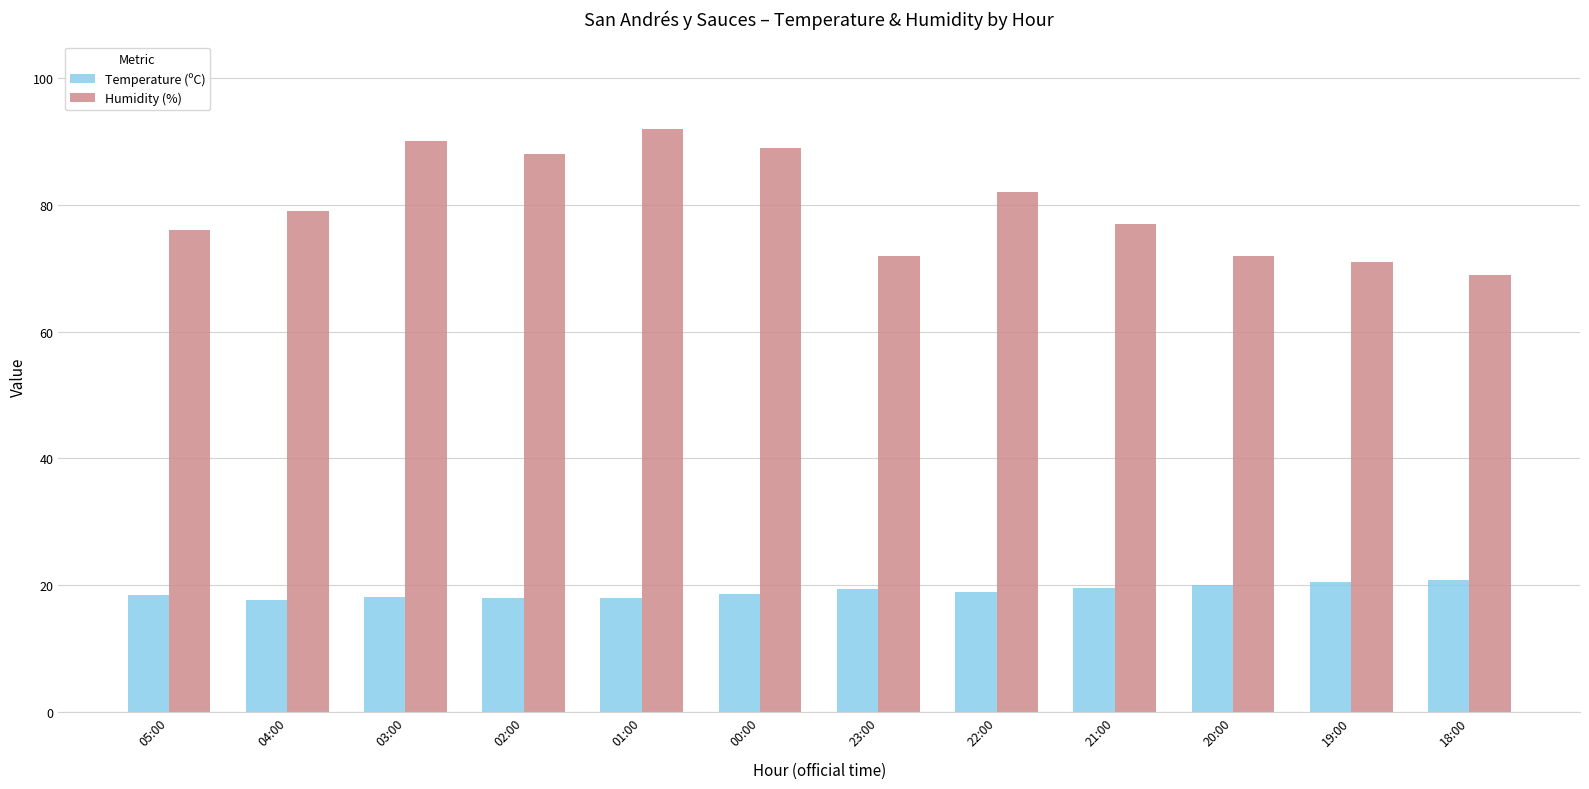

Which series has the widest spread of values?

Humidity (%)